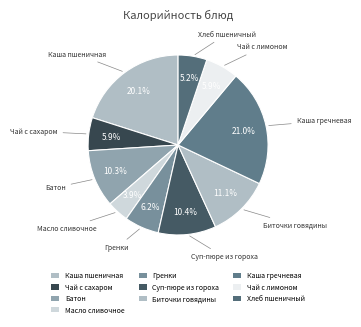

Which category has the smallest portion of the pie?

Масло сливочное